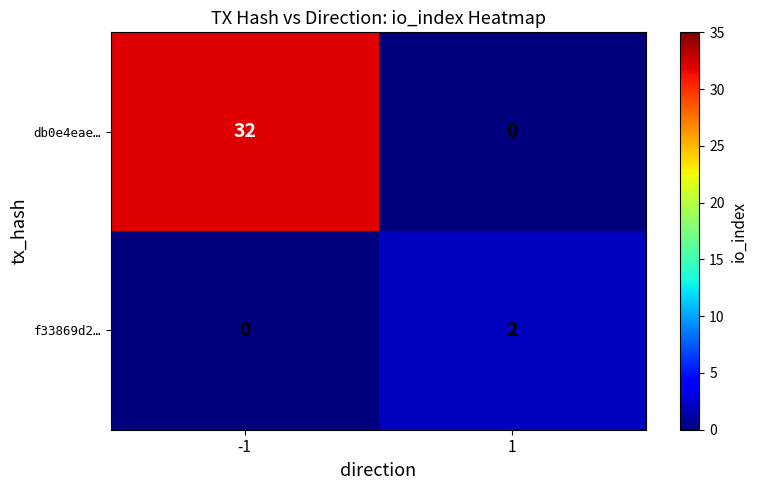

Is it true that f33869d2… equals 0 at -1?

True